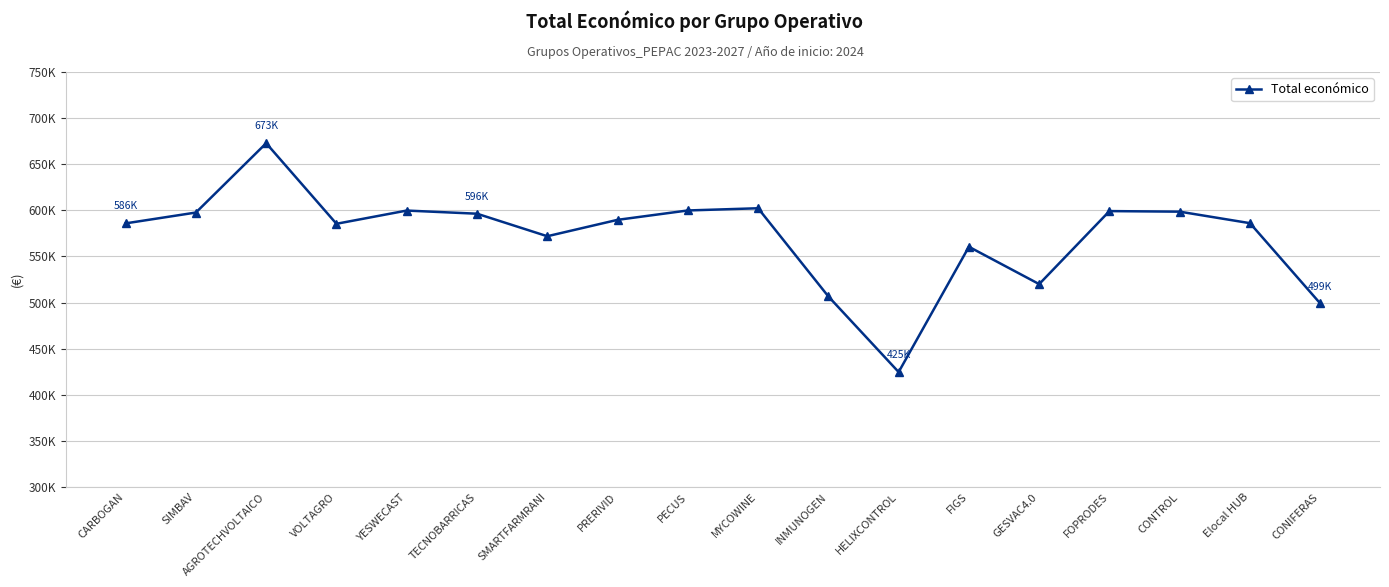

What is the approximate value at INMUNOGEN?

506703.0